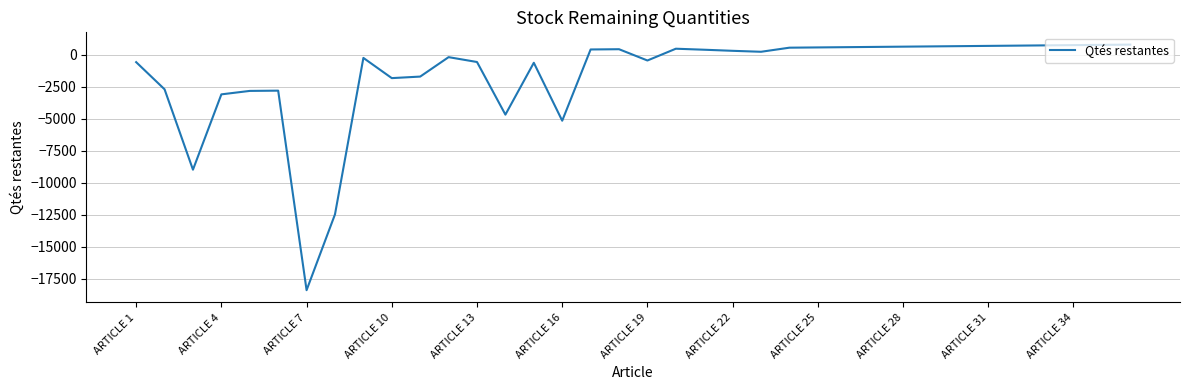

What is the greatest value displayed?

800